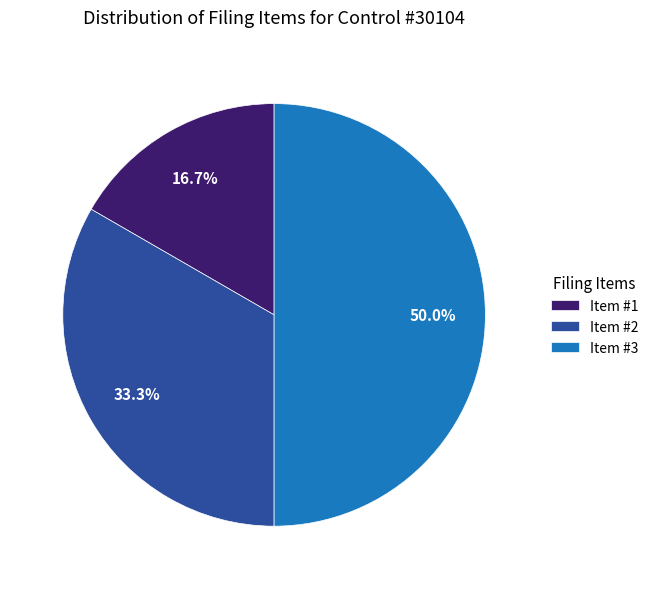

How many slices are in this pie chart?

3